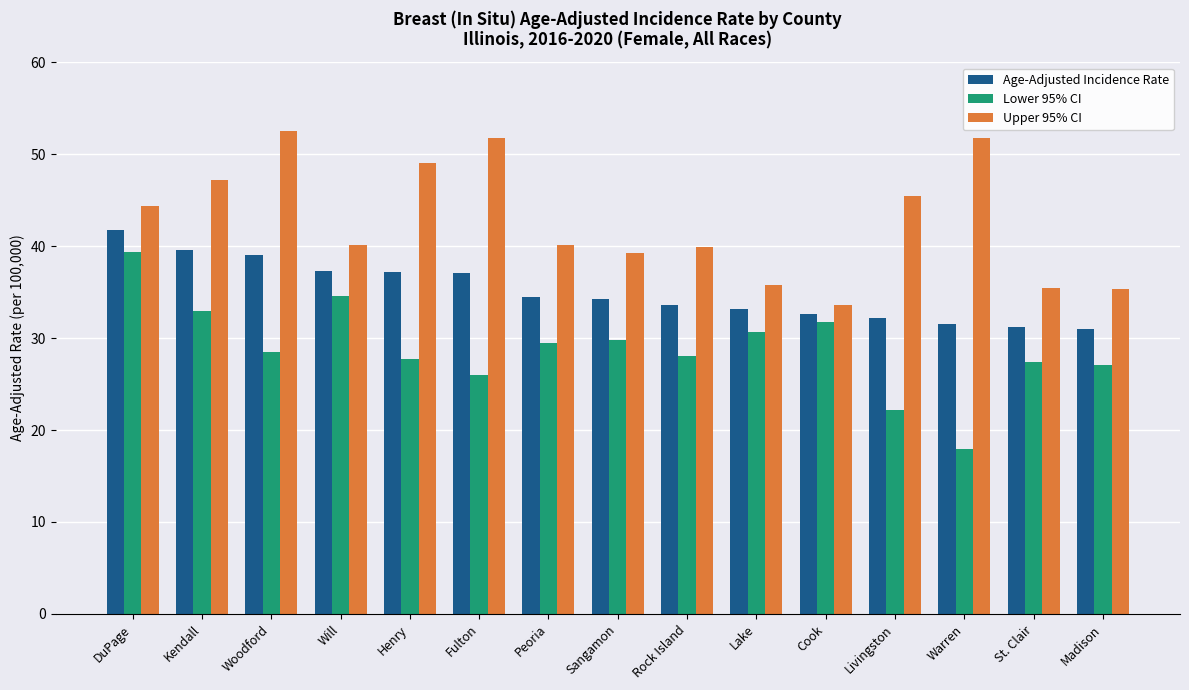

At which category is the sum across all series the highest?

DuPage